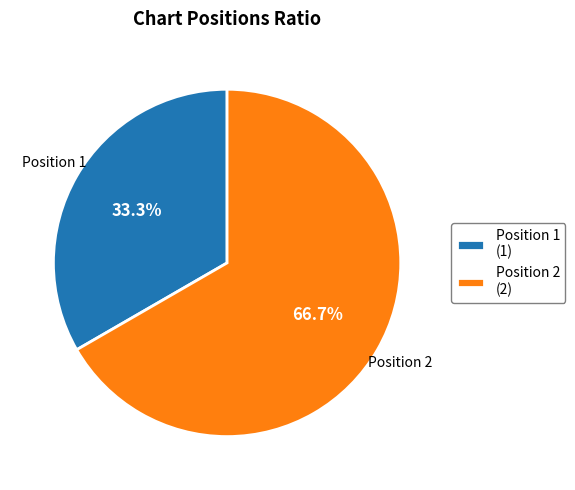

Between Position 1 (1) and Position 2 (2), which is larger?

Position 2 (2)